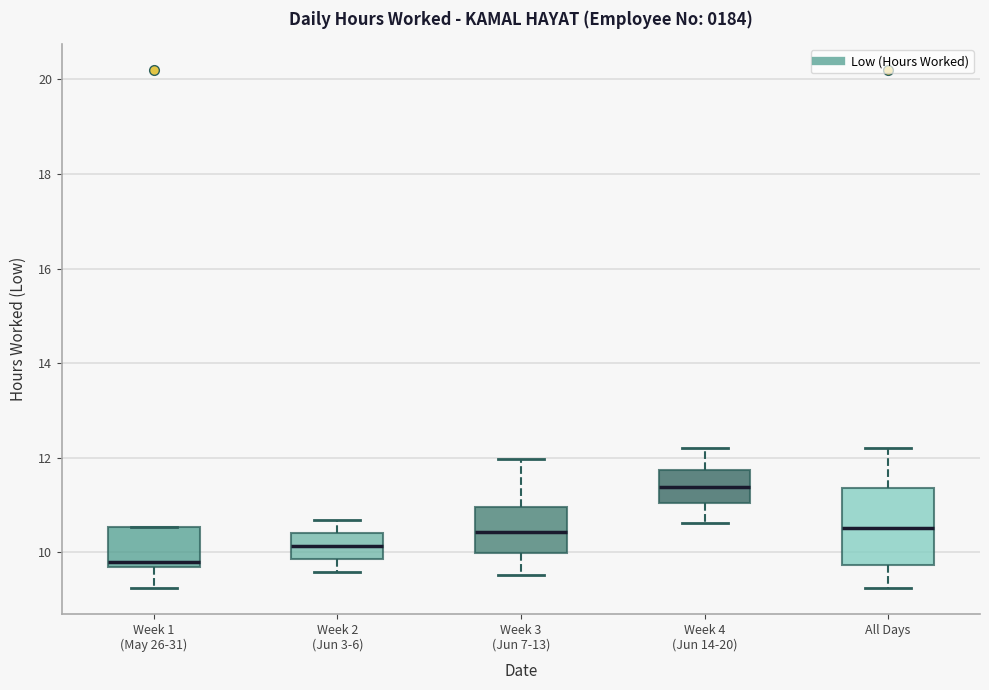

Which box's median line is the highest?

Week 4 (Jun 14-20)